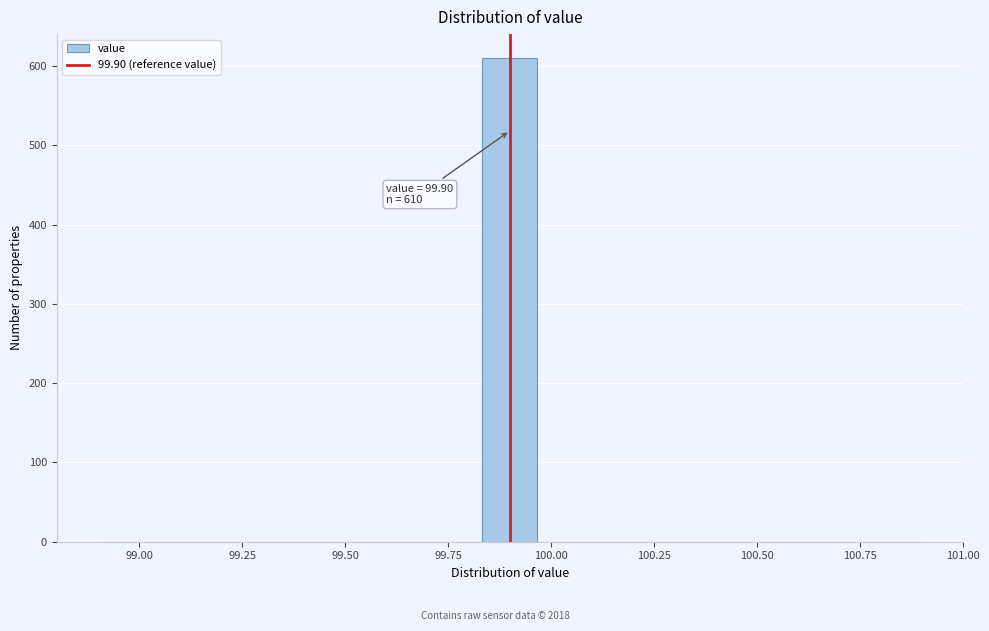

Around what value on the x-axis is the tallest bar? Give the approximate position of its centre, as read against the axis.

99.90